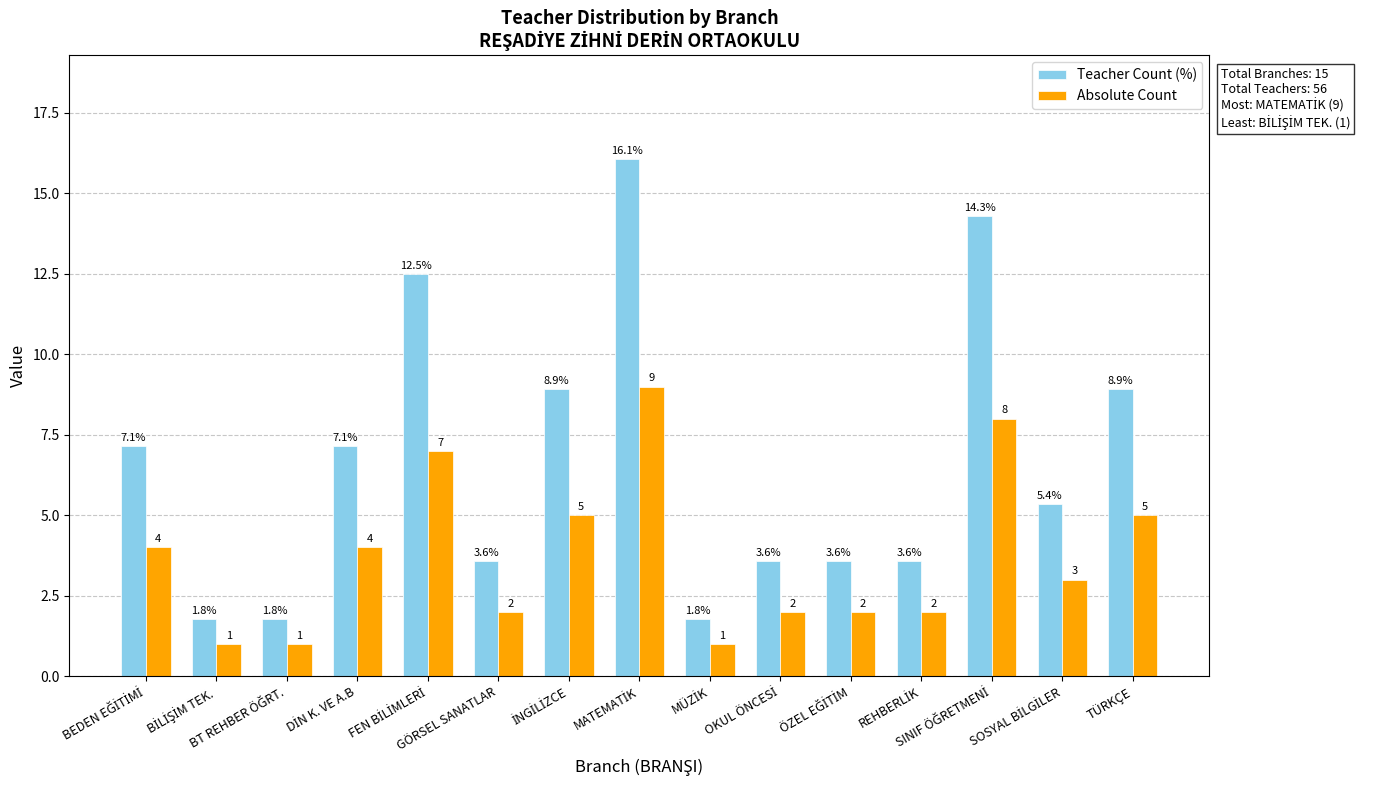

What is the average value of the Teacher Count (%) series?

6.7